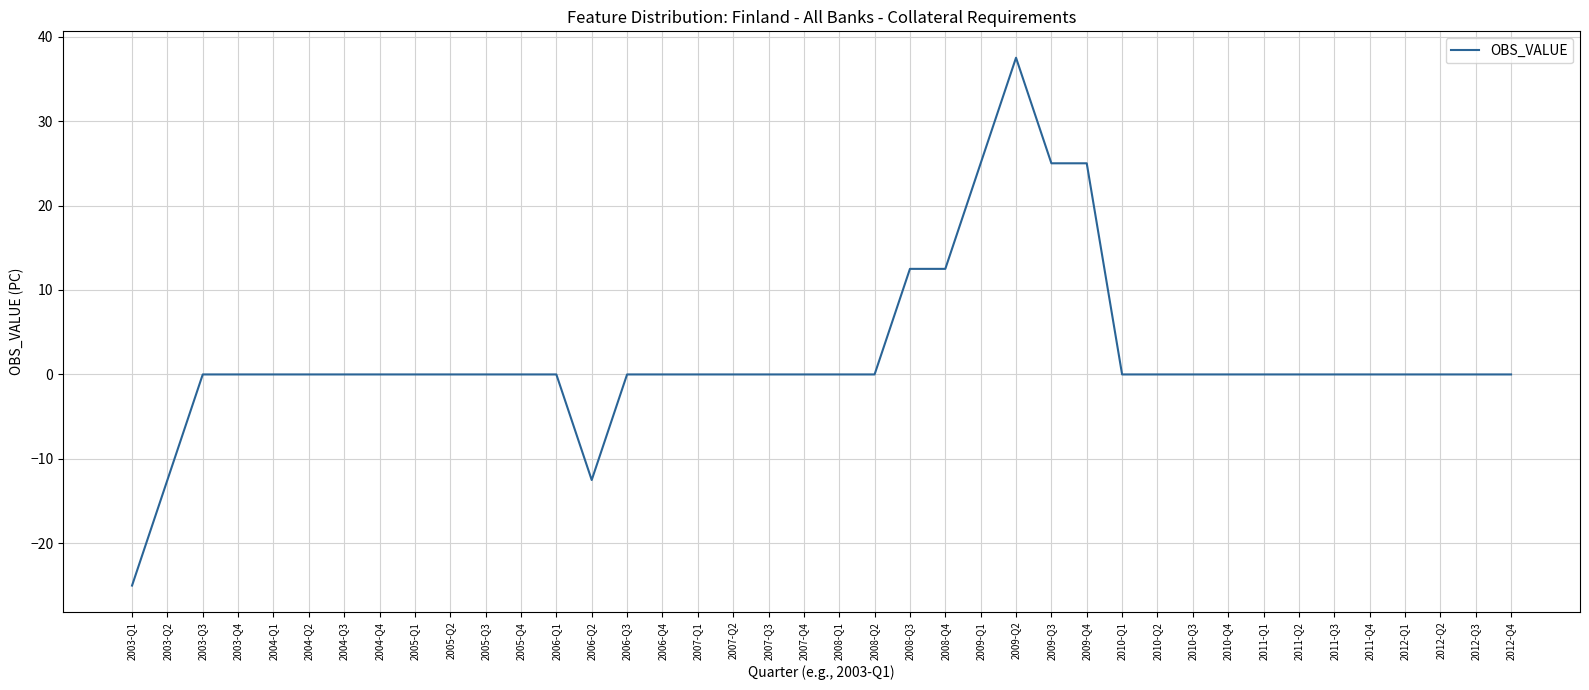

Which category has the highest value across all series?

2009-Q2